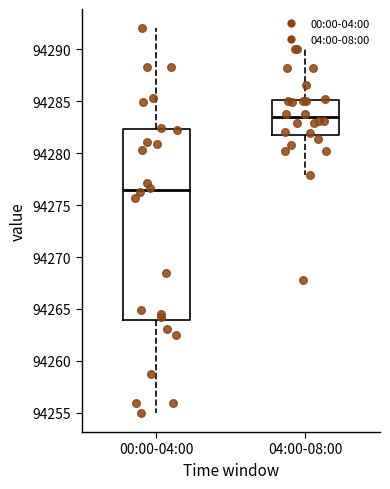

Which box's median line is the highest?

04:00-08:00